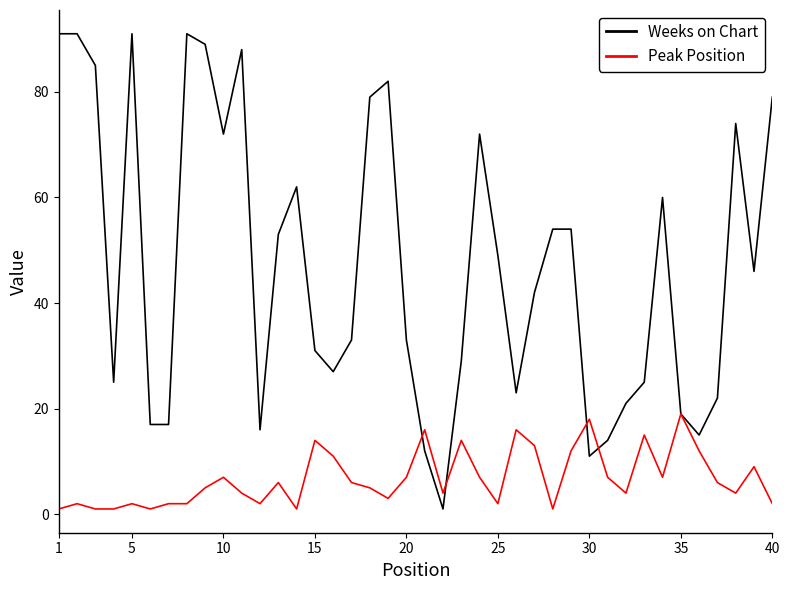

How many lines are shown in the chart?

2